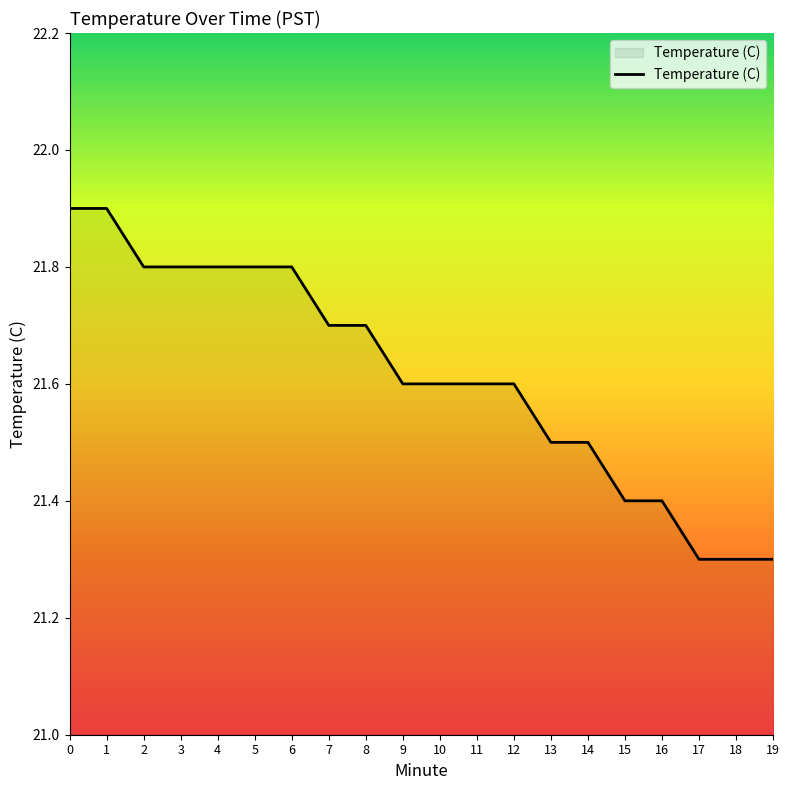

True or false: the data shows 8.8 at 16.

False